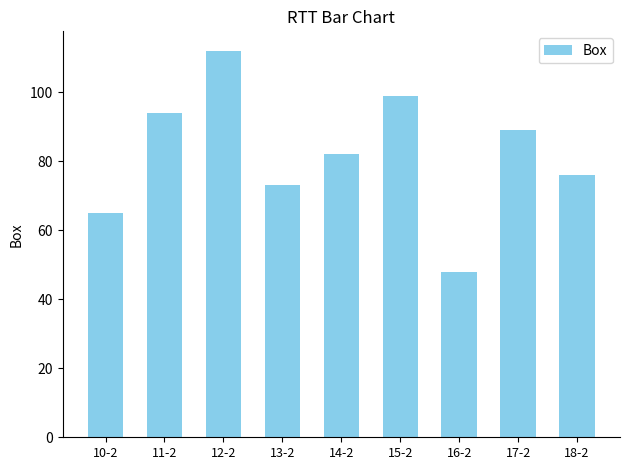

Is it true that the value at 12-2 is 38?

False